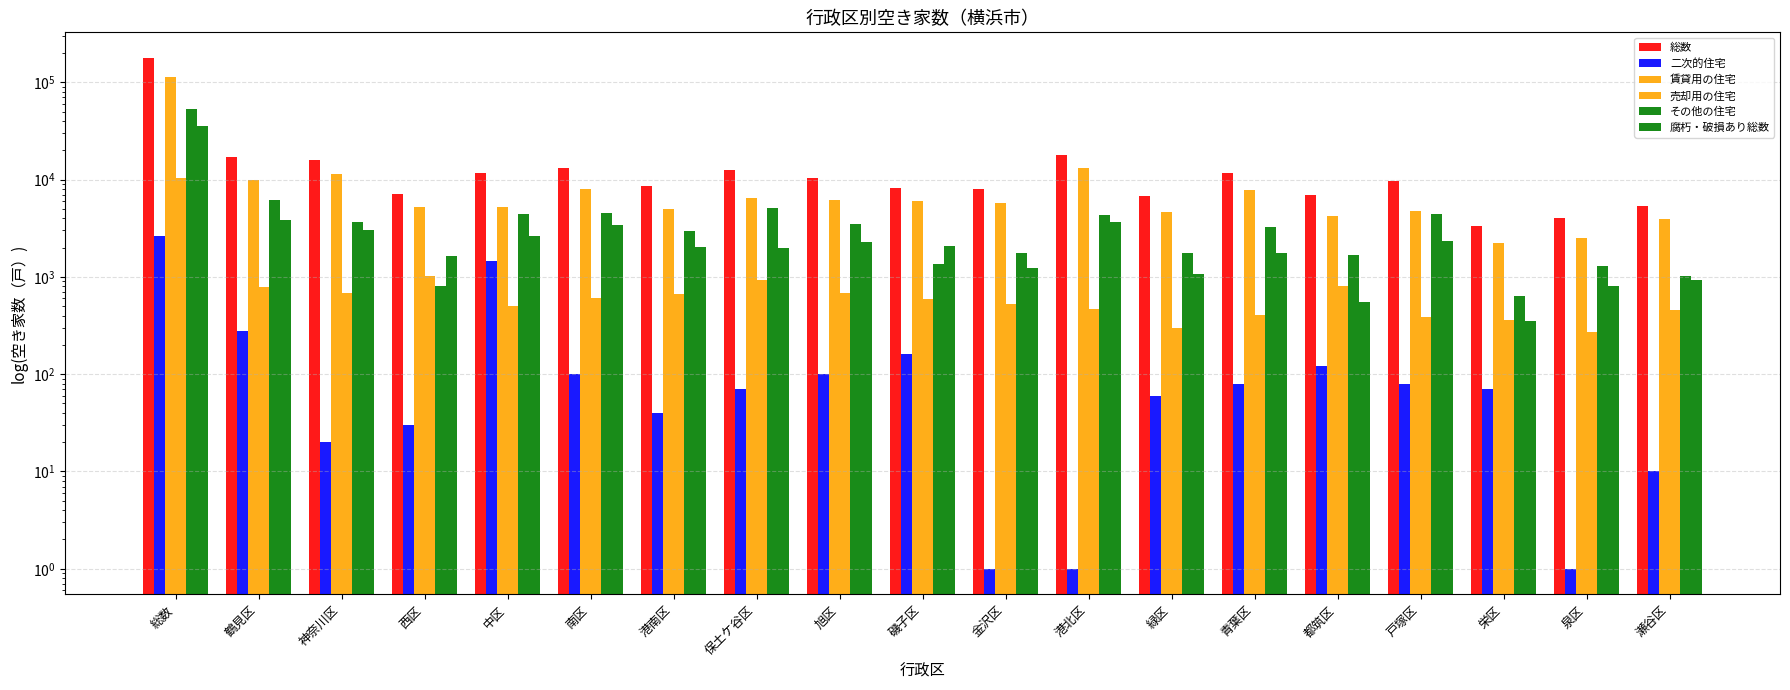

Which category has the highest value across all series?

総数